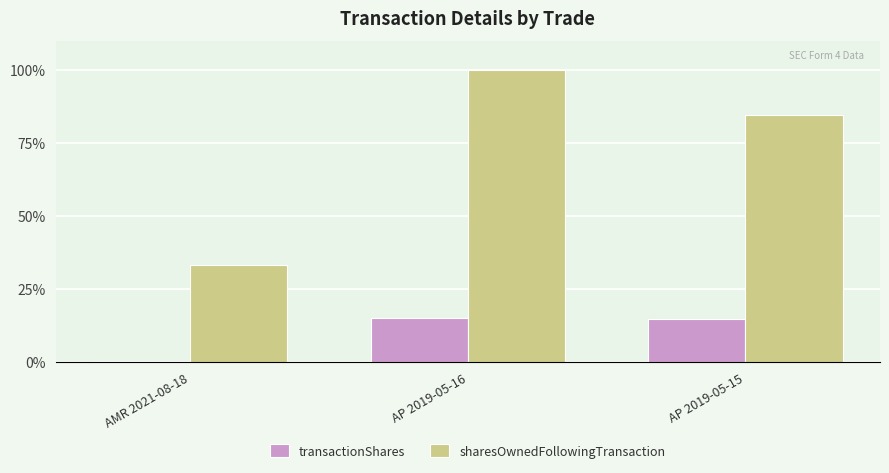

At which label is transactionShares closest to 7?

AMR 2021-08-18